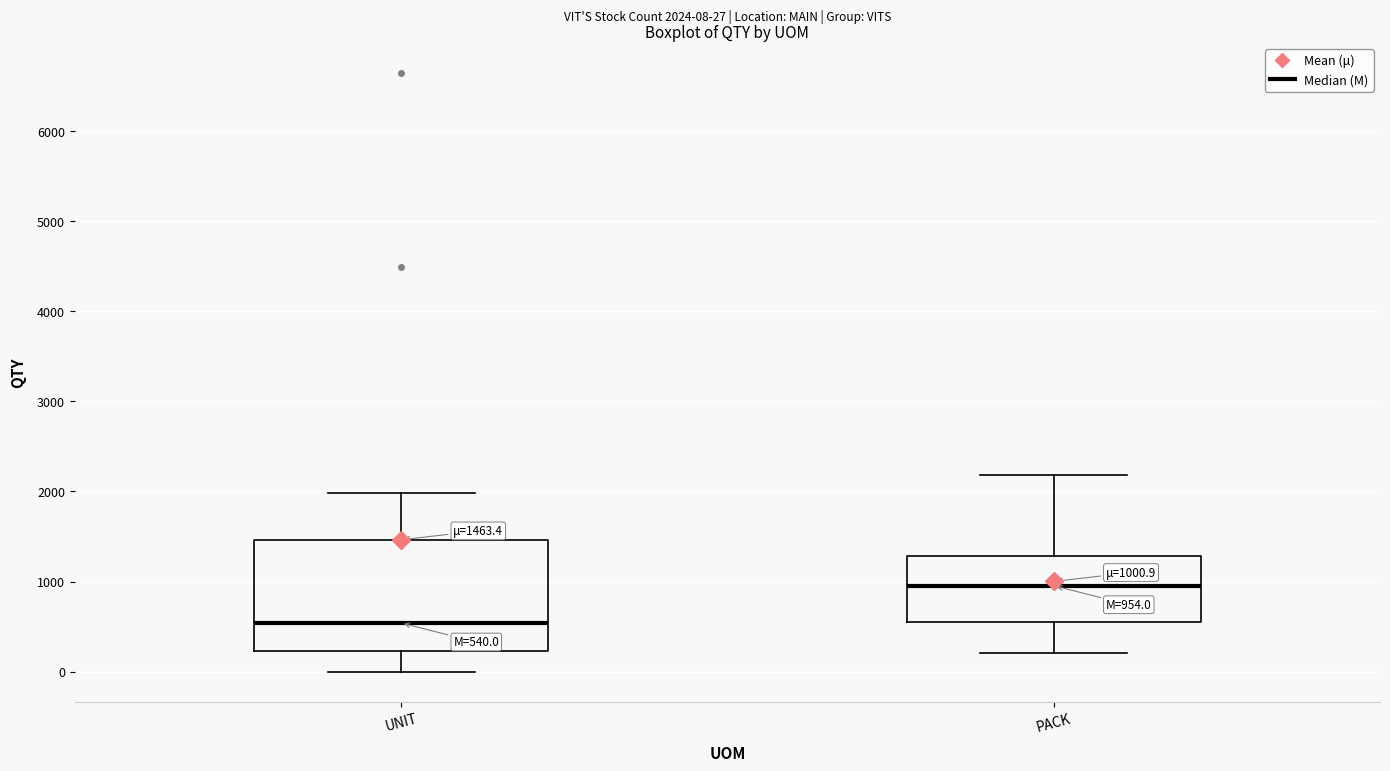

Which box has the lowest median line?

UNIT